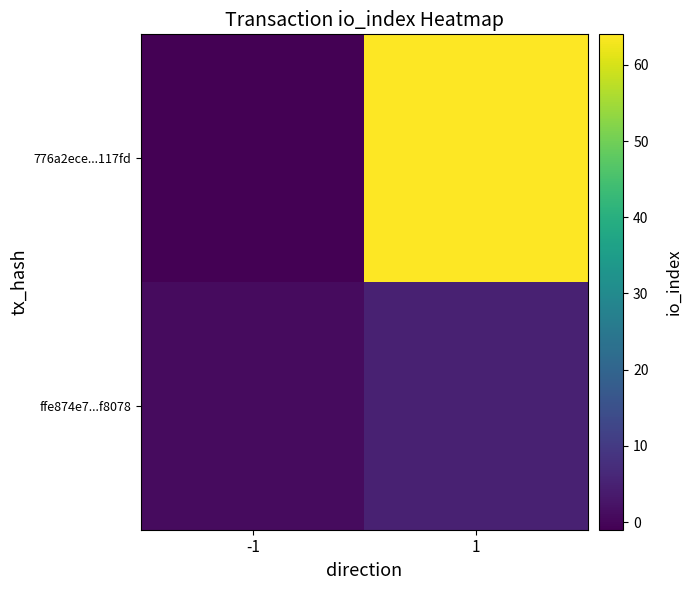

Which series has the largest range (max minus min)?

776a2ece...117fd